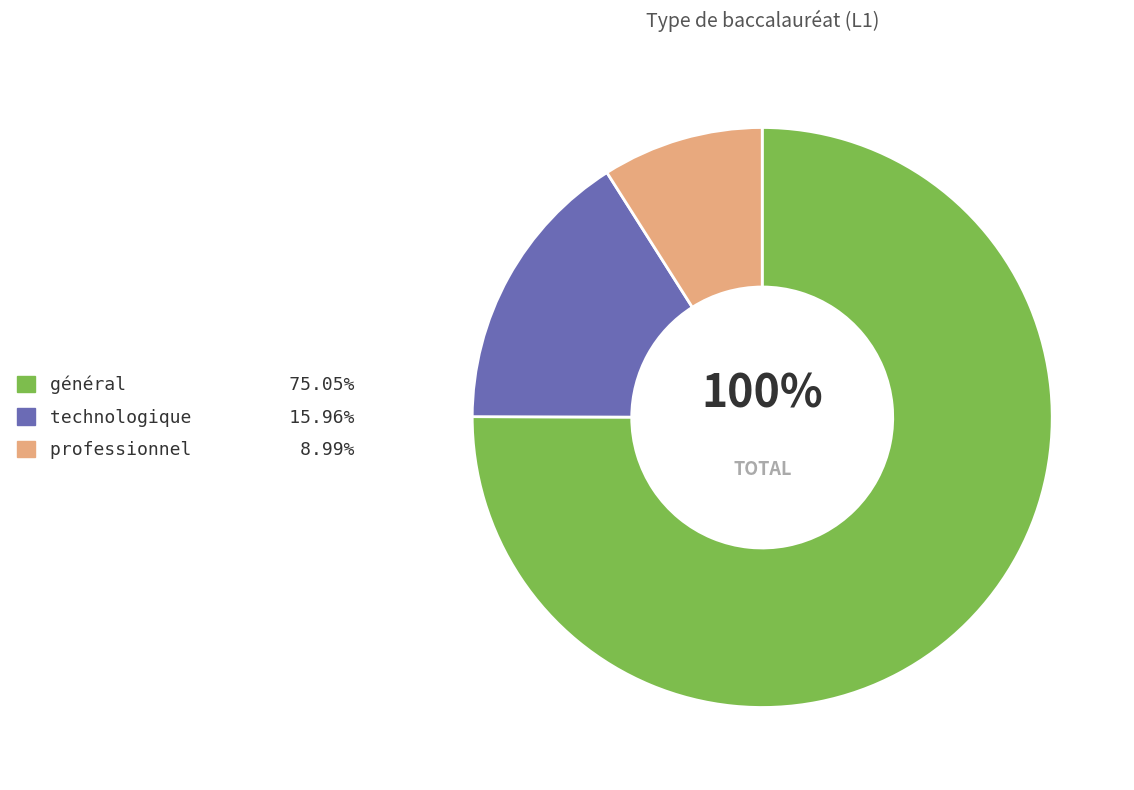

Which category accounts for the majority?

général